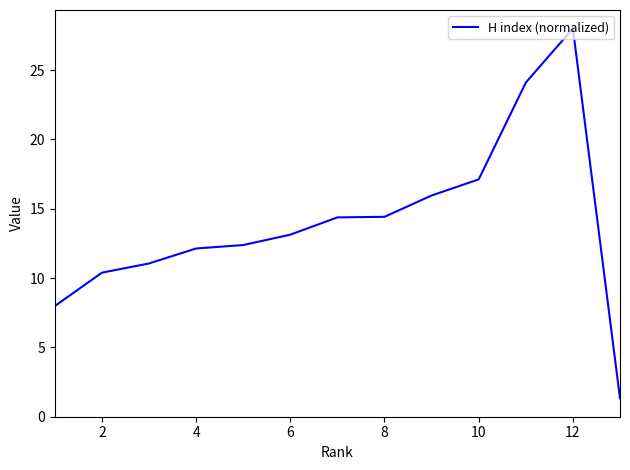

What is the smallest value displayed?

1.3